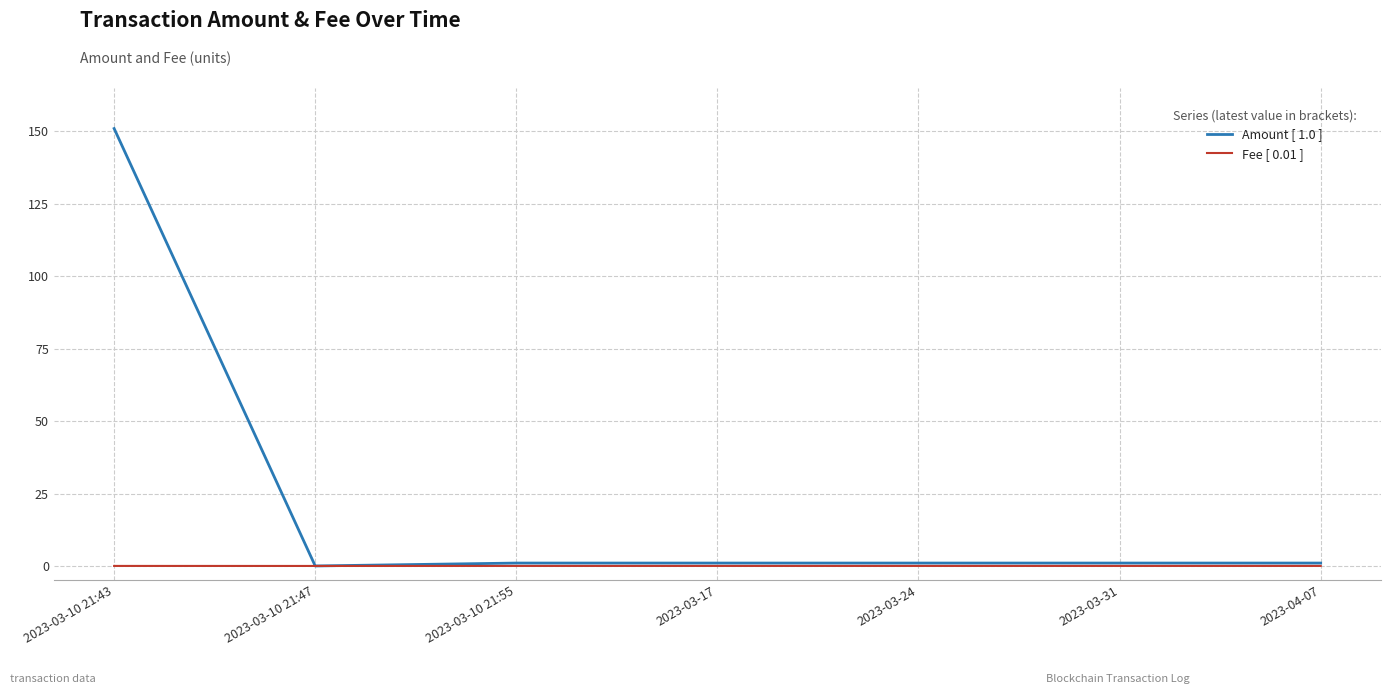

In Amount [ 1.0 ], how many points are lower than both neighbors (excluding endpoints)?

1